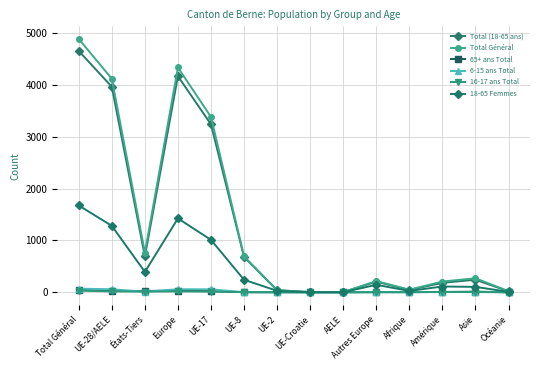

Is this an area chart (filled region under the line)?

No